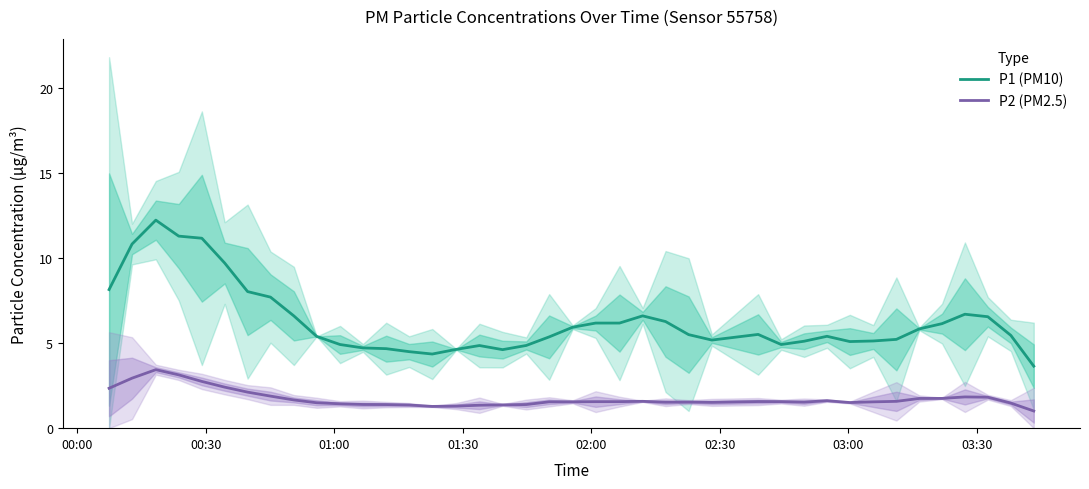

What is the maximum value for P1 (PM10)?

12.2